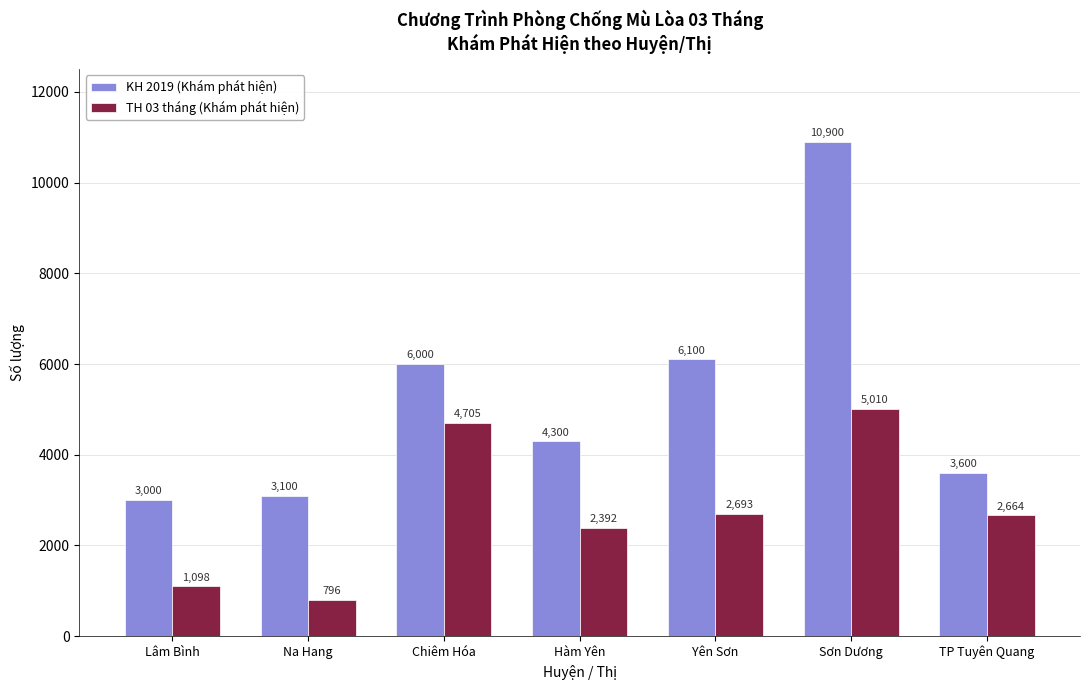

Which series has the largest total across all categories?

KH 2019 (Khám phát hiện)